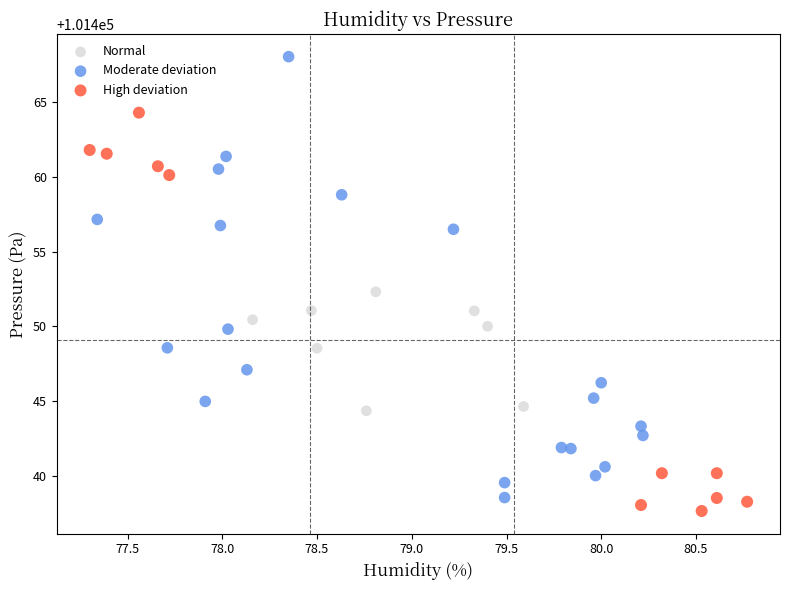

Which series has the widest spread of Y values?

Moderate deviation